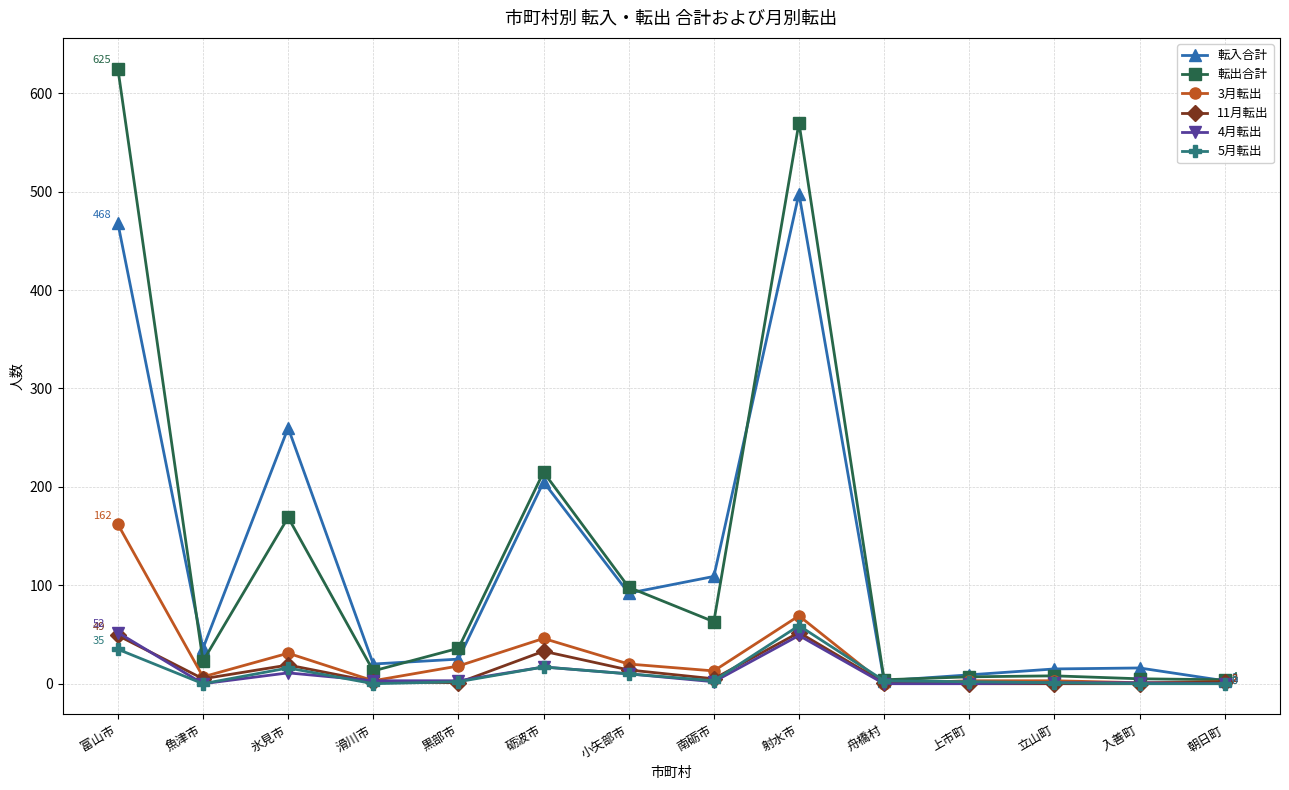

What is the label of the 1st point from the left?

富山市